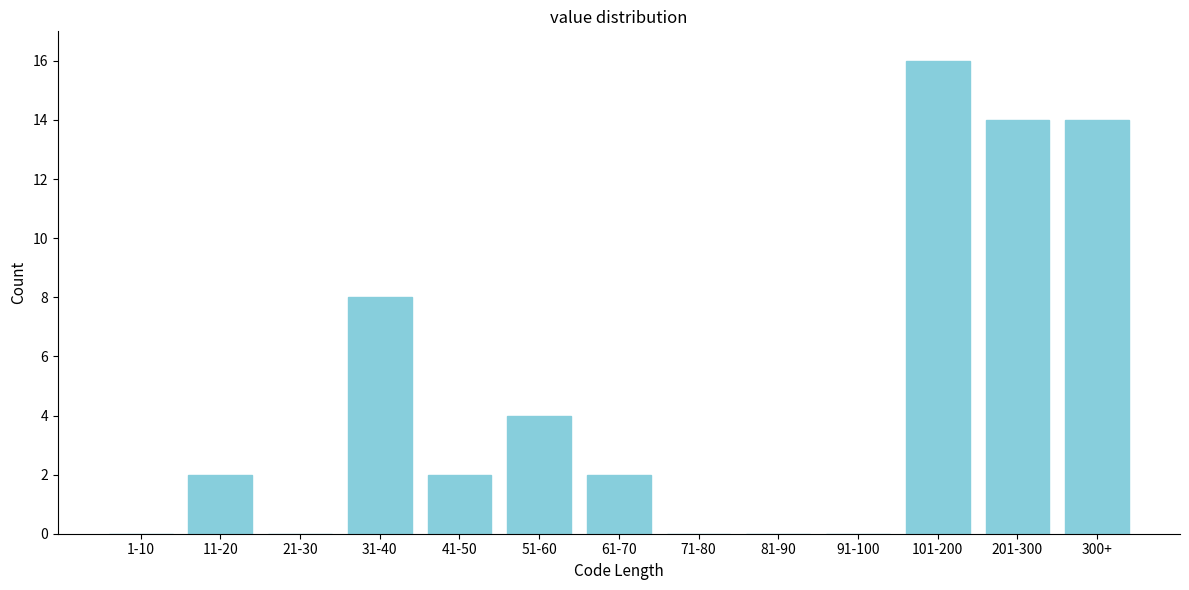

Reading right to left, transcribe all the data shown in this chart.

300+=14	201-300=14	101-200=16	91-100=0	81-90=0	71-80=0	61-70=2	51-60=4	41-50=2	31-40=8	21-30=0	11-20=2	1-10=0